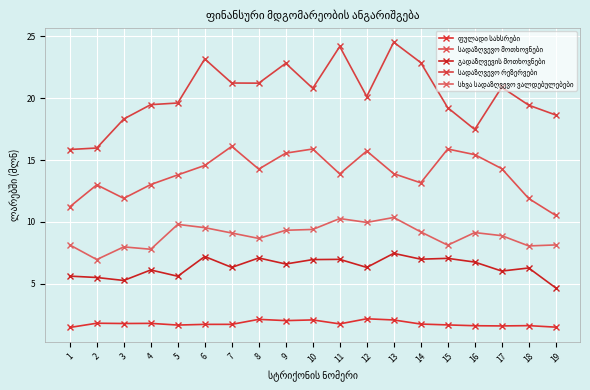

What is the difference between the highest and lowest values at 18?

17.8